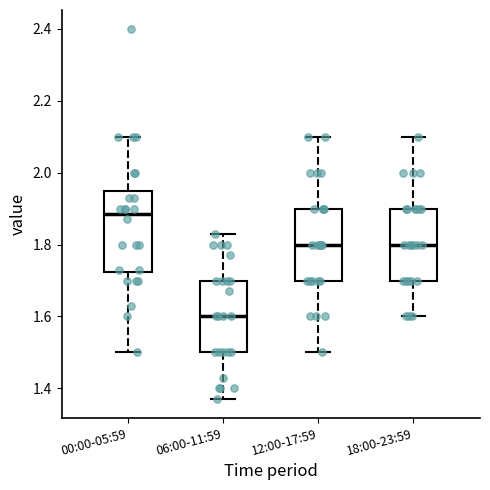

Which box is the tallest, from its lower edge to its upper edge?

00:00-05:59